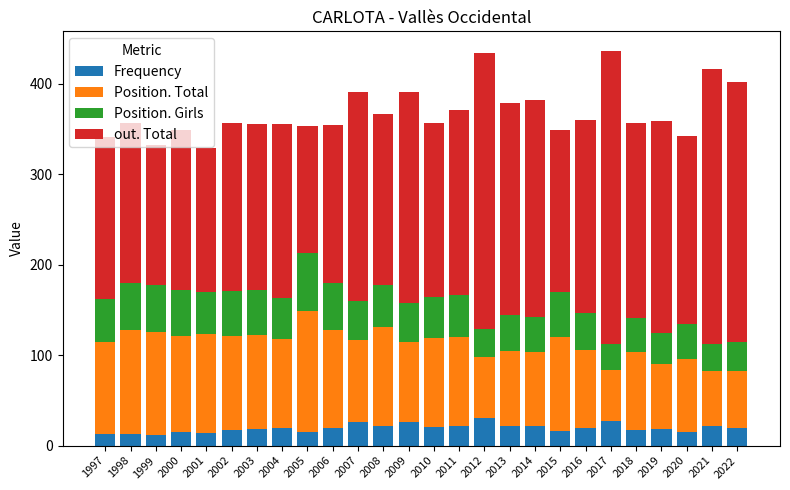

What is the value of the Frequency bar at the 12th from the left?

22